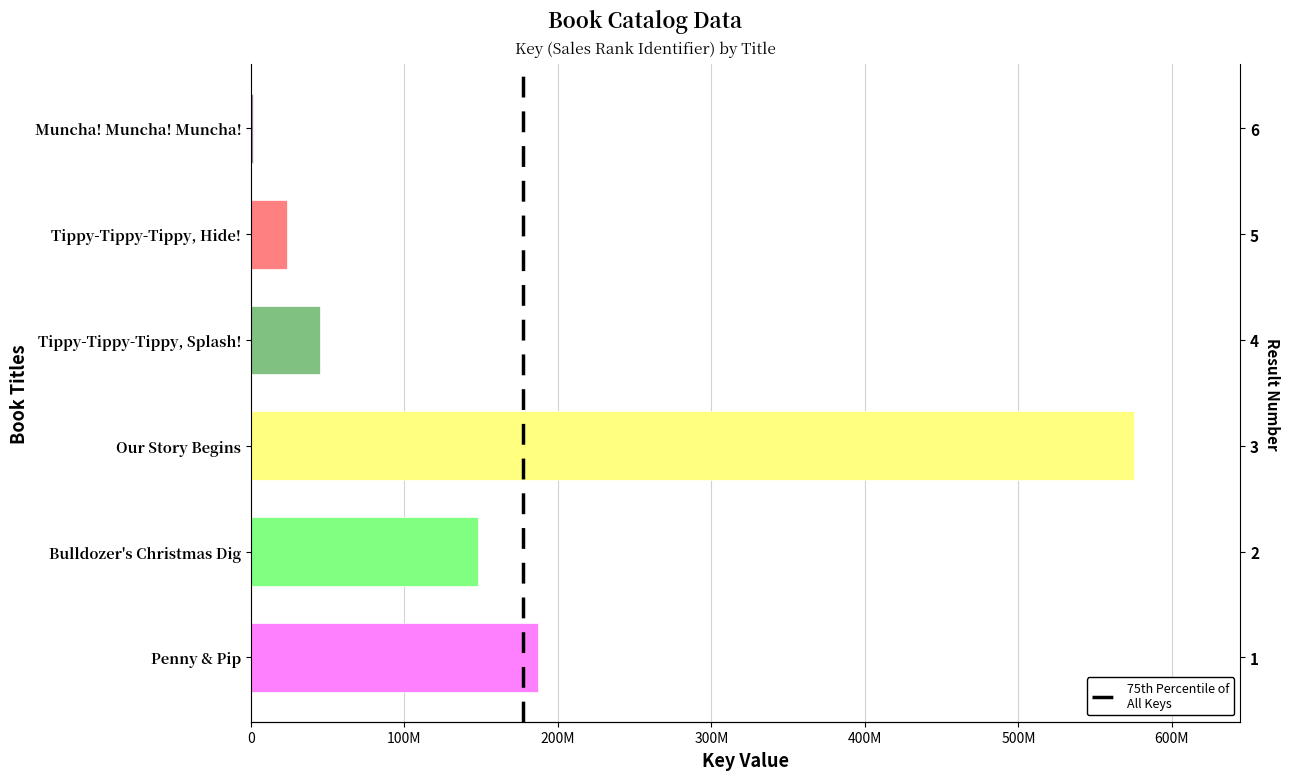

How many data points are above 147606071?

2